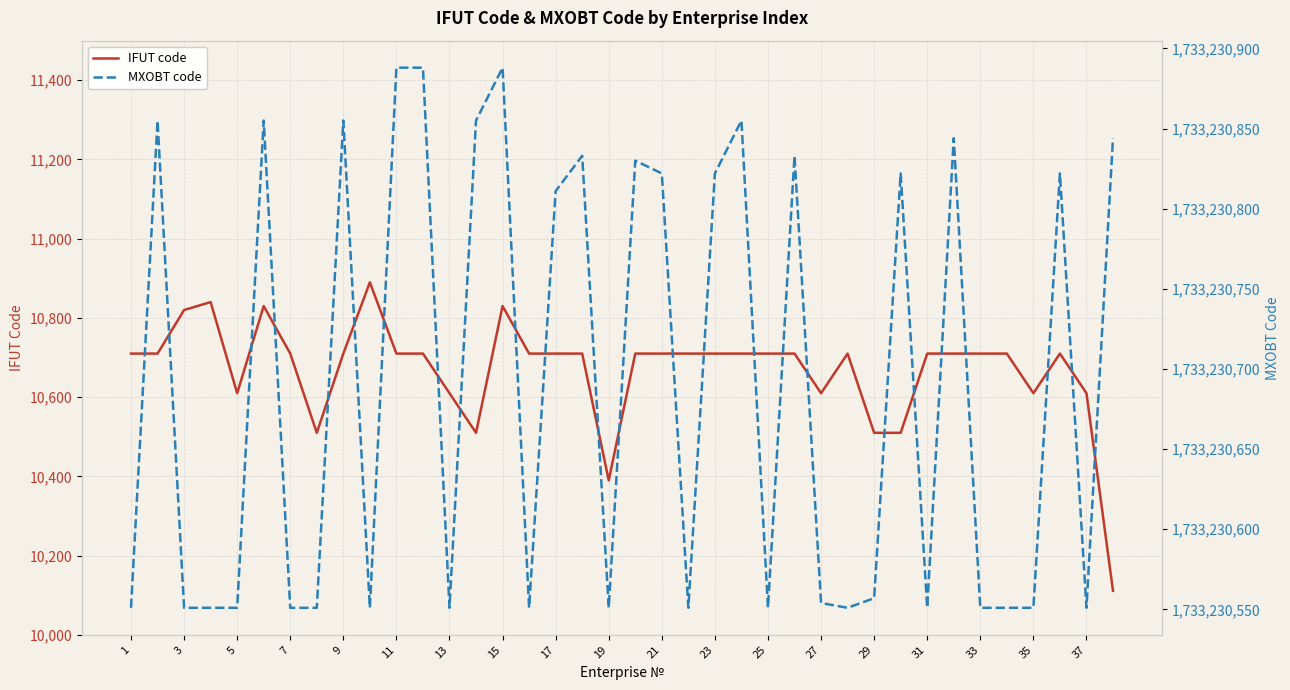

True or false: IFUT code and MXOBT code intersect in this chart.

False